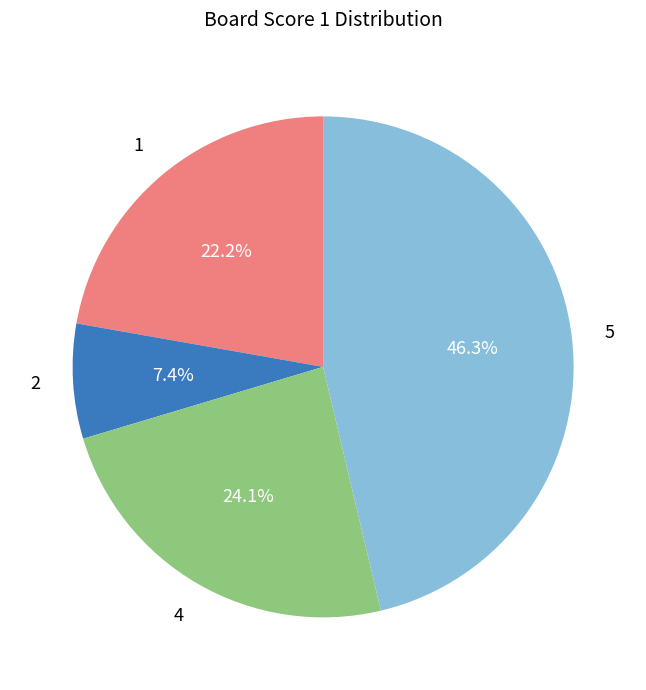

Is there a majority slice in this chart?

No